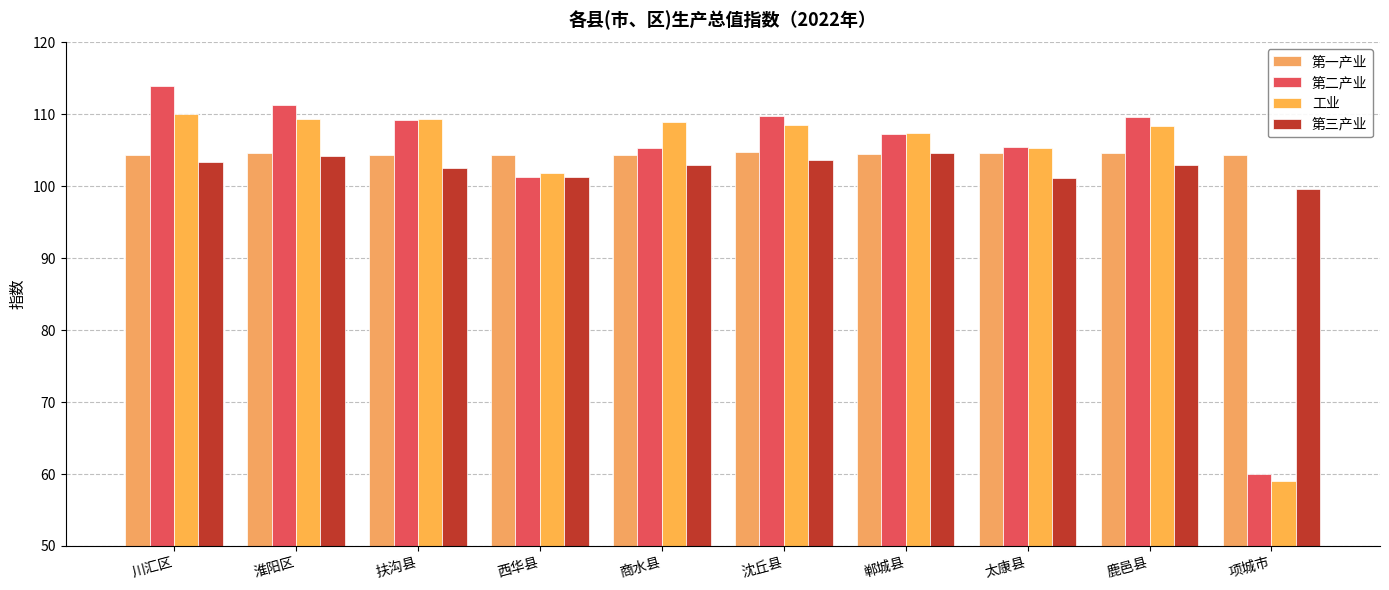

What is the minimum value shown in the chart?

59.1